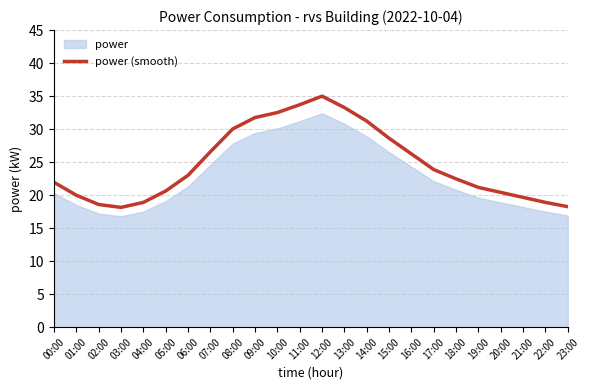

Count the number of categories in the chart.

24